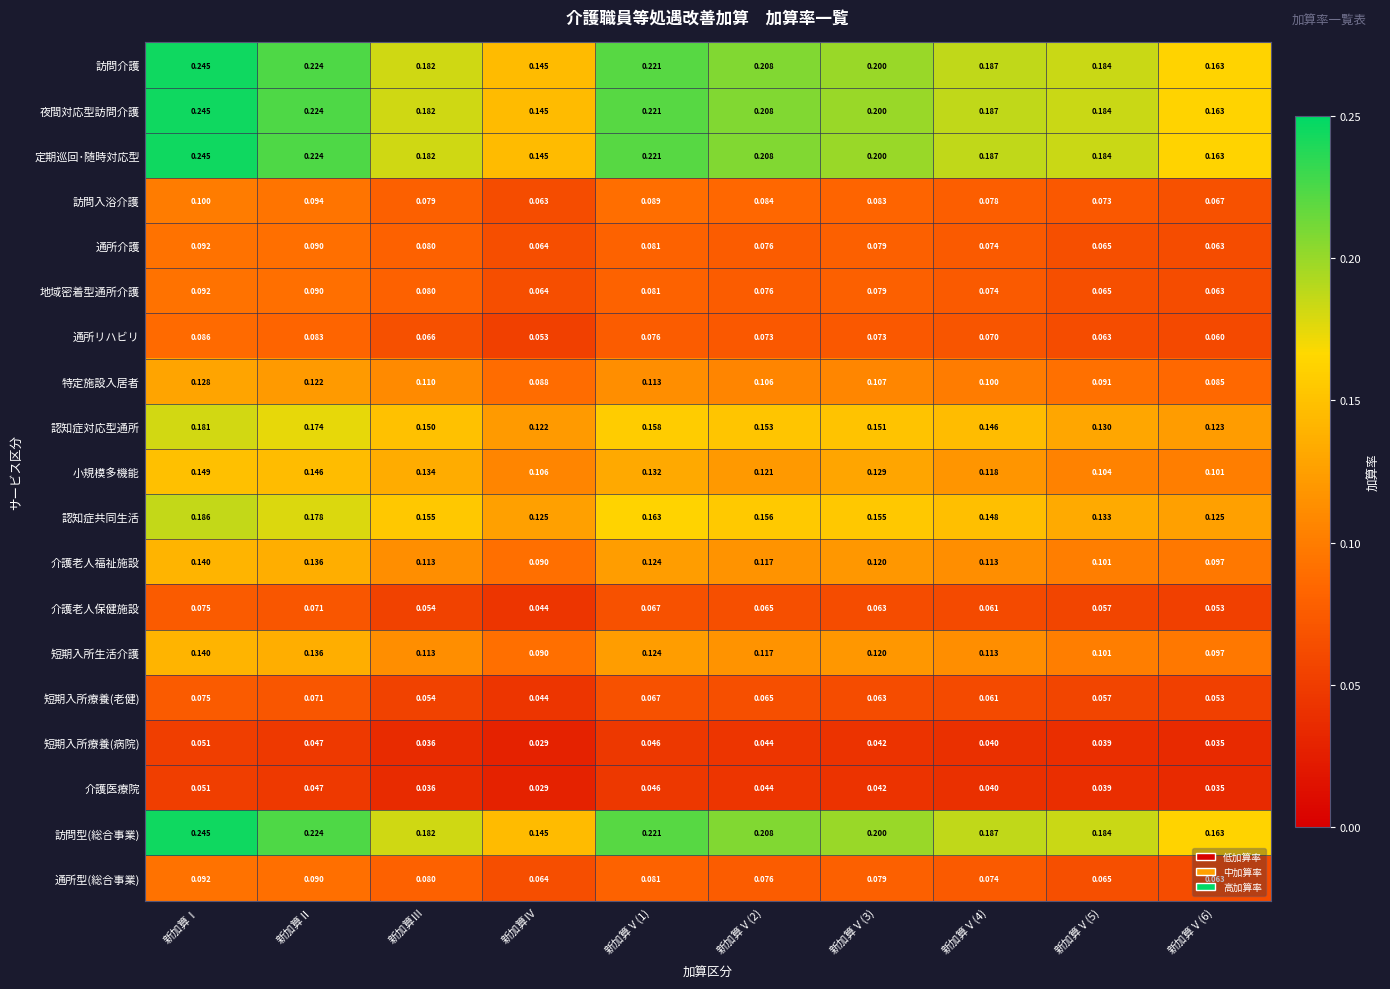

Between 新加算Ⅱ and 新加算Ⅴ(2), which series saw the biggest shift?

小規模多機能